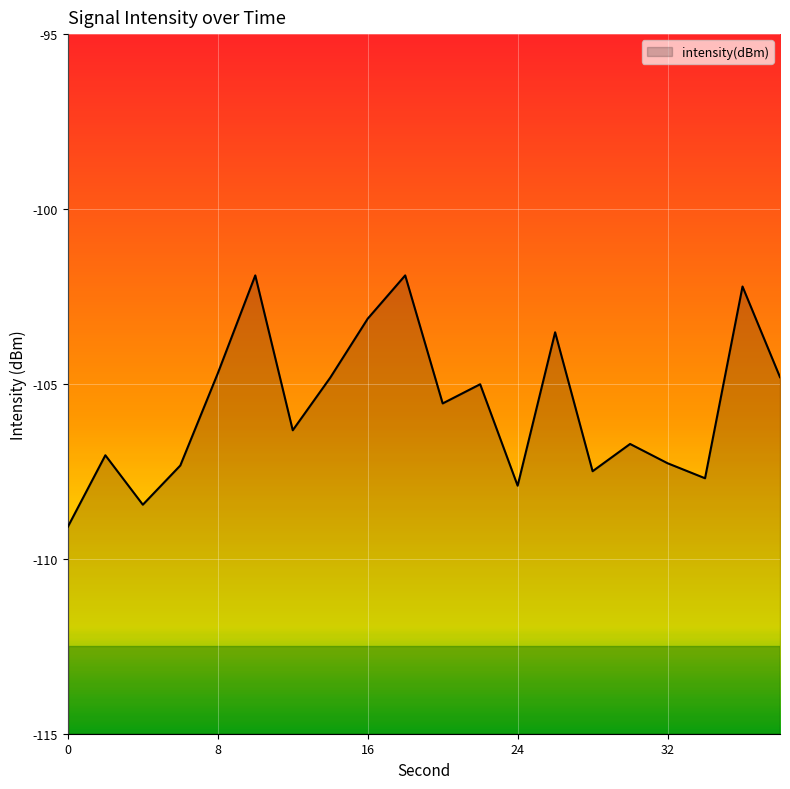

At which category does the data reach its first local peak?

2